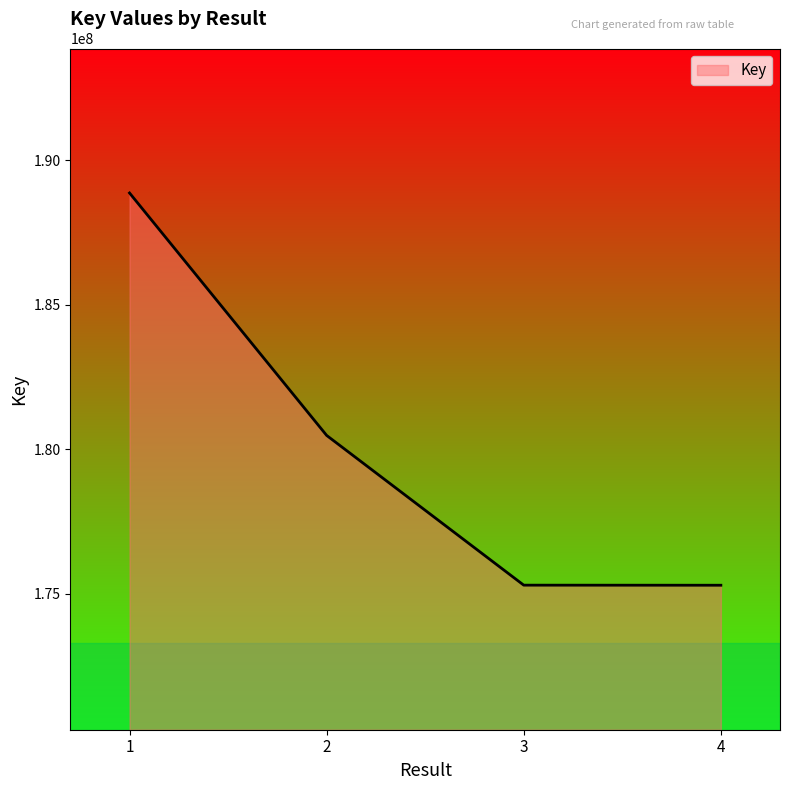

The value at 3 is 175303558. True or false?

True